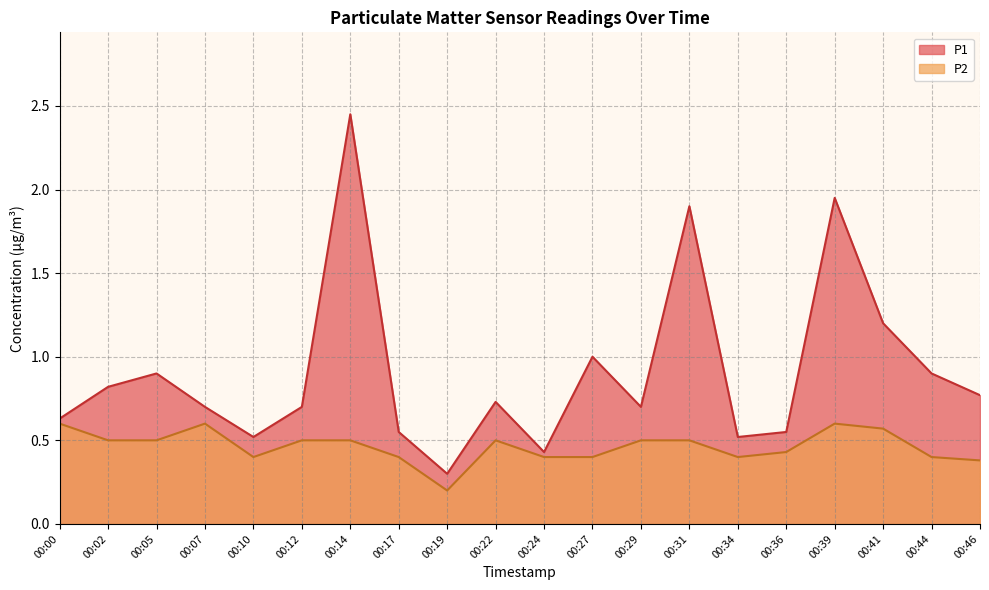

Reading left to right, extract all data points from this chart.

P1: 00:00=0.6	00:02=0.8	00:05=0.9	00:07=0.7	00:10=0.5	00:12=0.7	00:14=2.5	00:17=0.6	00:19=0.3	00:22=0.7	00:24=0.4	00:27=1.0	00:29=0.7	00:31=1.9	00:34=0.5	00:36=0.6	00:39=1.9	00:41=1.2	00:44=0.9	00:46=0.8
P2: 00:00=0.6	00:02=0.5	00:05=0.5	00:07=0.6	00:10=0.4	00:12=0.5	00:14=0.5	00:17=0.4	00:19=0.2	00:22=0.5	00:24=0.4	00:27=0.4	00:29=0.5	00:31=0.5	00:34=0.4	00:36=0.4	00:39=0.6	00:41=0.6	00:44=0.4	00:46=0.4